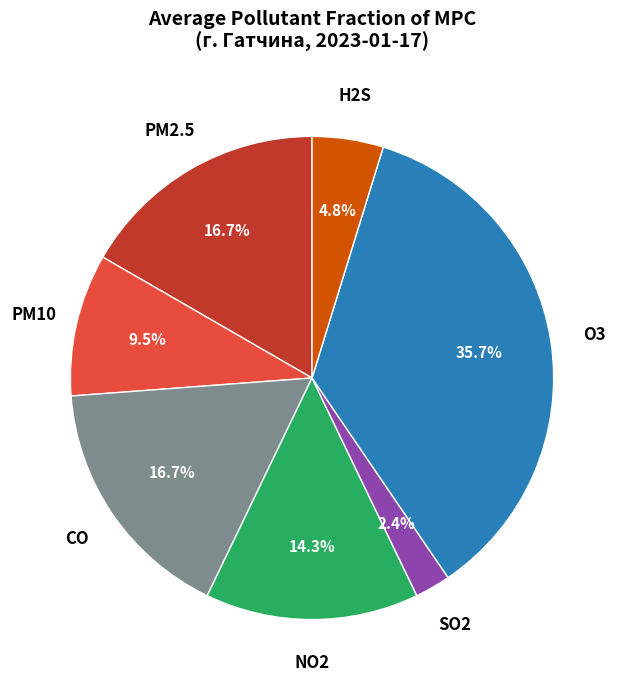

Do SO2 and NO2 together represent more than half of the pie?

No